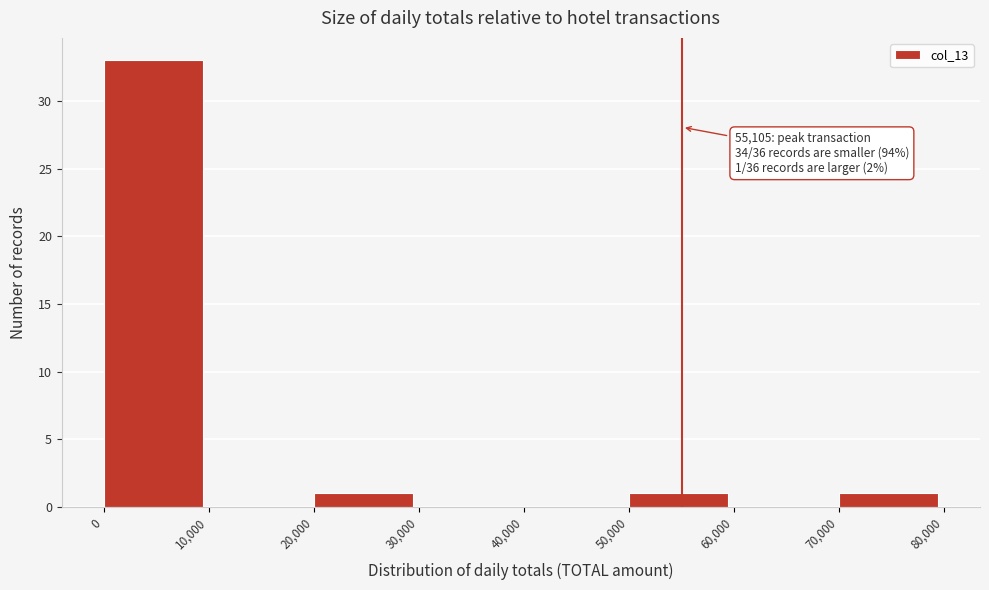

Over which range of the x-axis is the bar tallest?

0 to 10,000